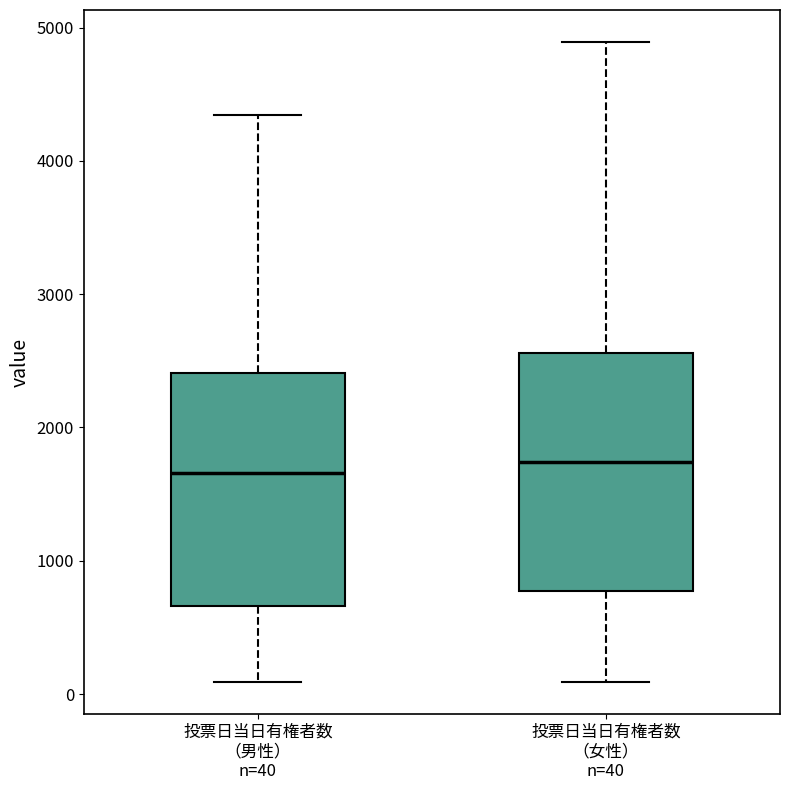

Reading left to right, read every box against the y-axis: the position of its median line, the range the box covers, and the ends of its whiskers. The values are not printed on the chart, so give them approximately, as read against the axis.

投票日当日有権者数 （男性） n=40: median 1700, box 700 to 2400, whiskers 100 to 4300
投票日当日有権者数 （女性） n=40: median 1700, box 800 to 2600, whiskers 100 to 4900